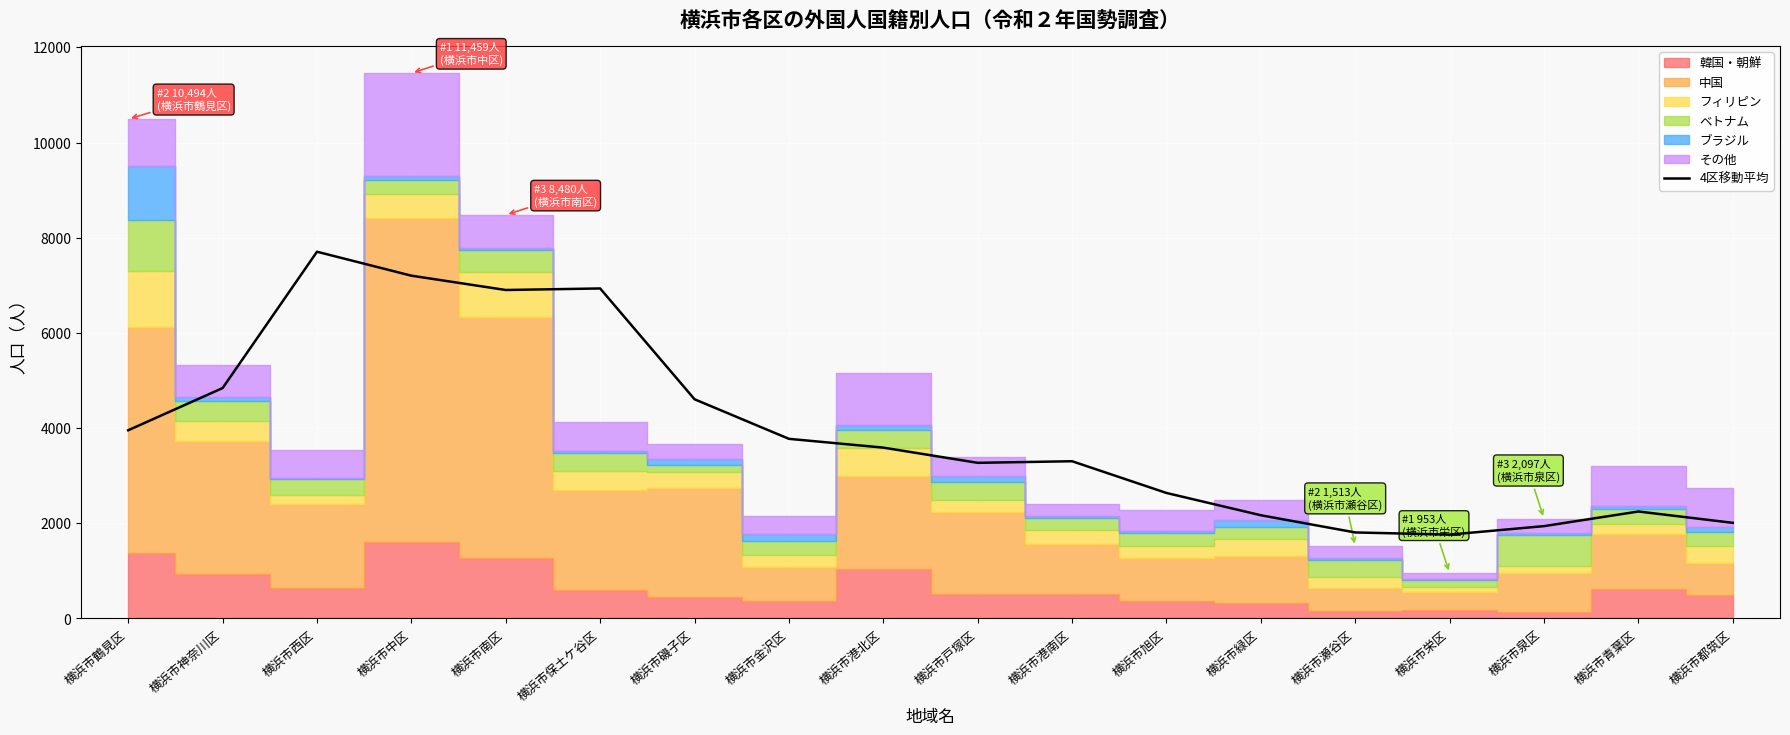

Between 横浜市保土ケ谷区 and 横浜市南区, which is larger?

横浜市保土ケ谷区